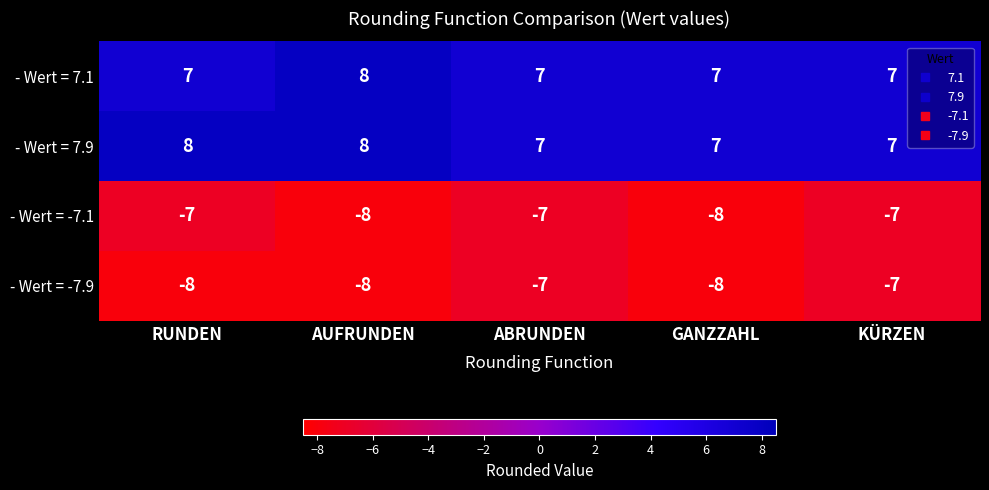

What is the approximate value of - Wert = -7.1 at RUNDEN?

-7